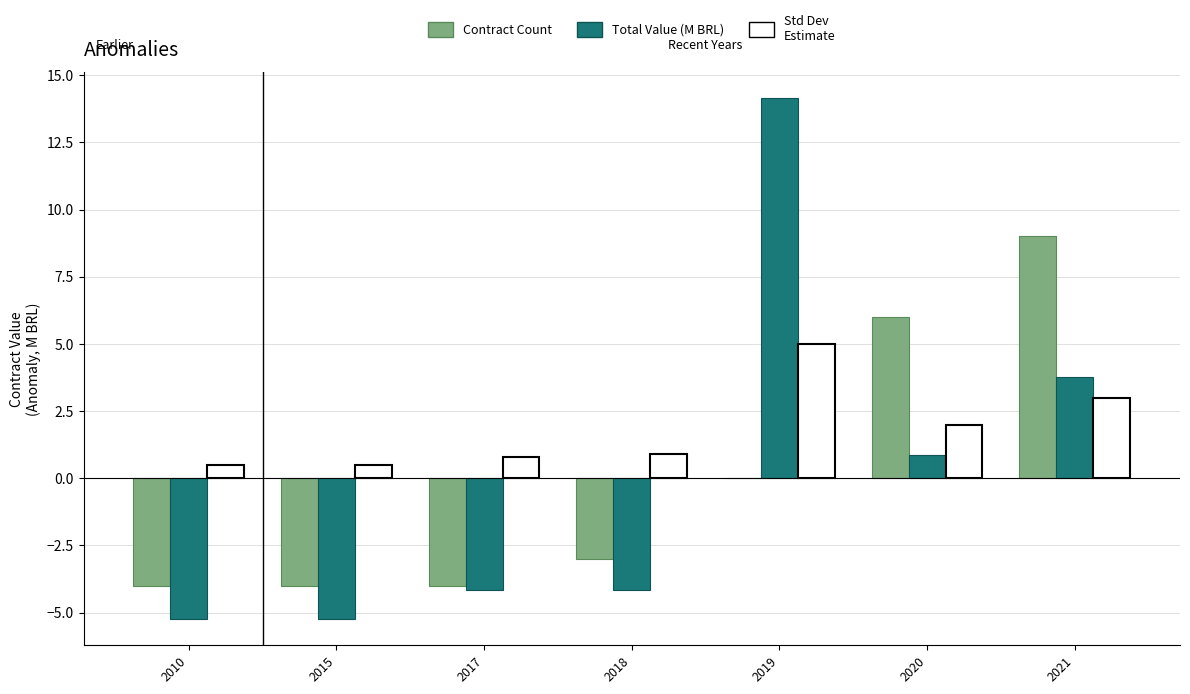

Is the value of Contract Count at 2019 greater than the value of Std Dev Estimate at 2020?

No